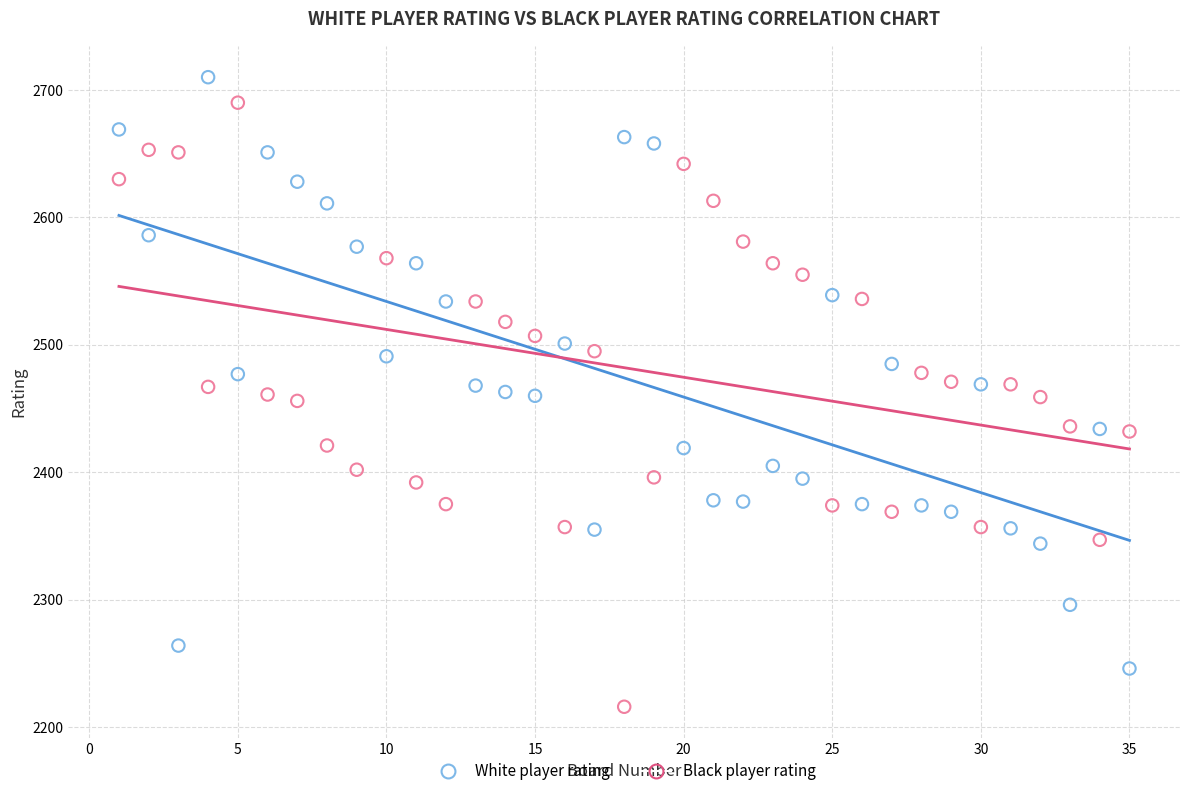

What is the X range (max minus min) for the scatter plot?

34